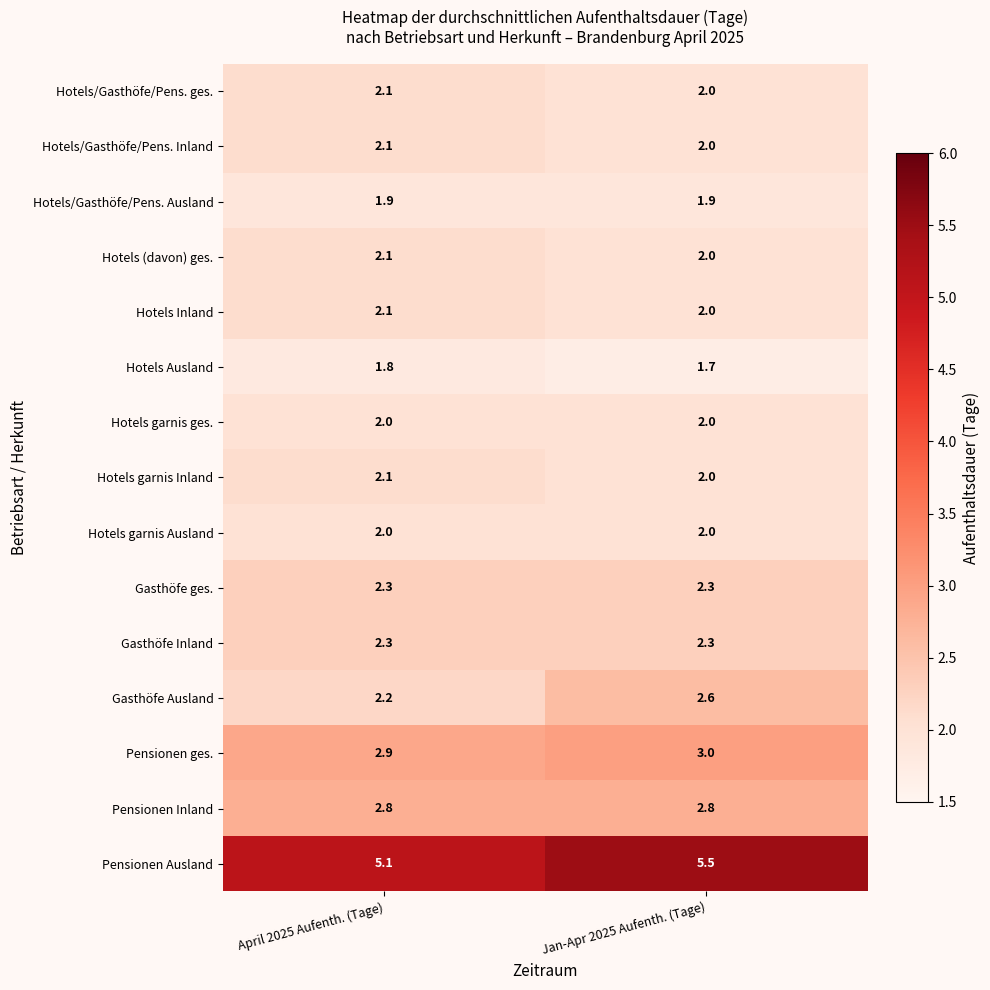

Reading left to right, transcribe all the data shown in this chart.

Hotels/Gasthöfe/Pens. ges.: 2.1	2.0
Hotels/Gasthöfe/Pens. Inland: 2.1	2.0
Hotels/Gasthöfe/Pens. Ausland: 1.9	1.9
Hotels (davon) ges.: 2.1	2.0
Hotels Inland: 2.1	2.0
Hotels Ausland: 1.8	1.7
Hotels garnis ges.: 2.0	2.0
Hotels garnis Inland: 2.1	2.0
Hotels garnis Ausland: 2.0	2.0
Gasthöfe ges.: 2.3	2.3
Gasthöfe Inland: 2.3	2.3
Gasthöfe Ausland: 2.2	2.6
Pensionen ges.: 2.9	3.0
Pensionen Inland: 2.8	2.8
Pensionen Ausland: 5.1	5.5